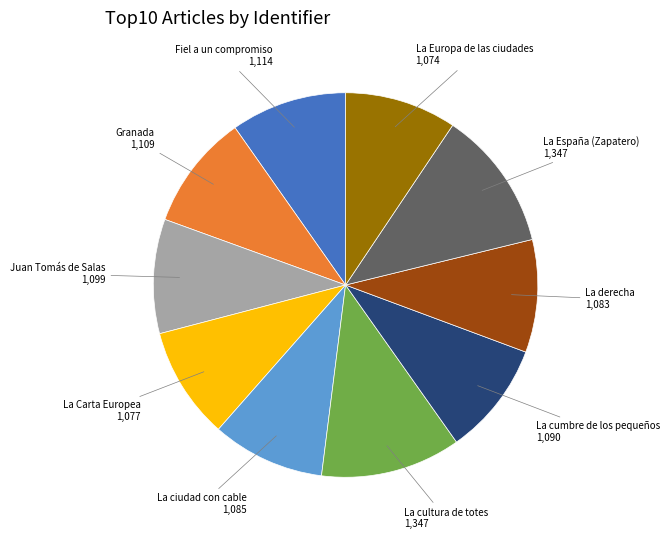

Is there a majority slice in this chart?

No